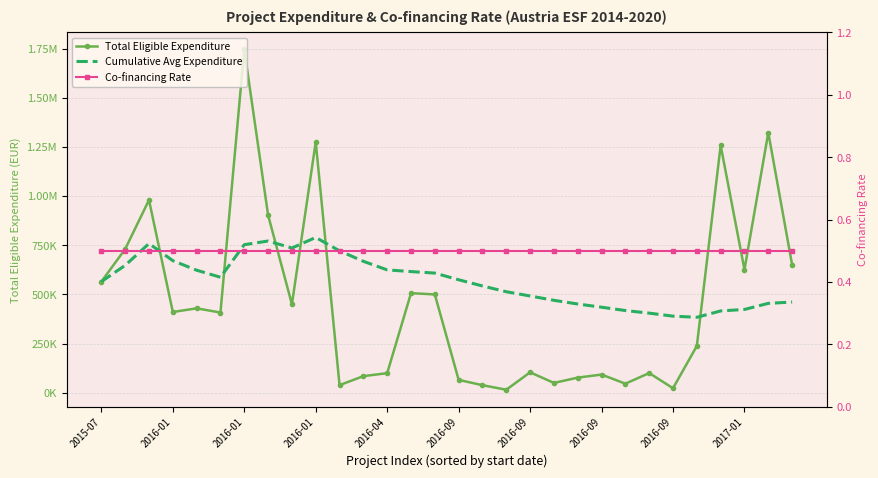

Reading left to right, extract all data points from this chart.

Total Eligible Expenditure: 565106.7	730808.8	980268.9	410752.5	429256.0	408000.0	1746069.0	903420.9	449961.4	1275246.5	38807.5	84515.0	99684.1	506520.0	499996.6	65450.0	38500.0	15400.0	103950.0	50050.0	77000.0	92525.8	46200.0	100236.2	23100.0	237990.2	1257669.0	626244.6	1323059.9	650920.2
Cumulative Avg Expenditure: 565106.7	647957.7	758728.1	671734.2	623238.6	587365.5	752894.6	771710.4	735960.5	789889.1	721608.9	668517.8	624761.3	616315.5	608560.9	574616.5	543080.2	513764.7	492195.5	470088.2	451369.7	435058.6	418151.7	404905.2	389633.0	383800.6	416166.1	423668.9	454682.4	461223.7
Co-financing Rate: 0.5	0.5	0.5	0.5	0.5	0.5	0.5	0.5	0.5	0.5	0.5	0.5	0.5	0.5	0.5	0.5	0.5	0.5	0.5	0.5	0.5	0.5	0.5	0.5	0.5	0.5	0.5	0.5	0.5	0.5